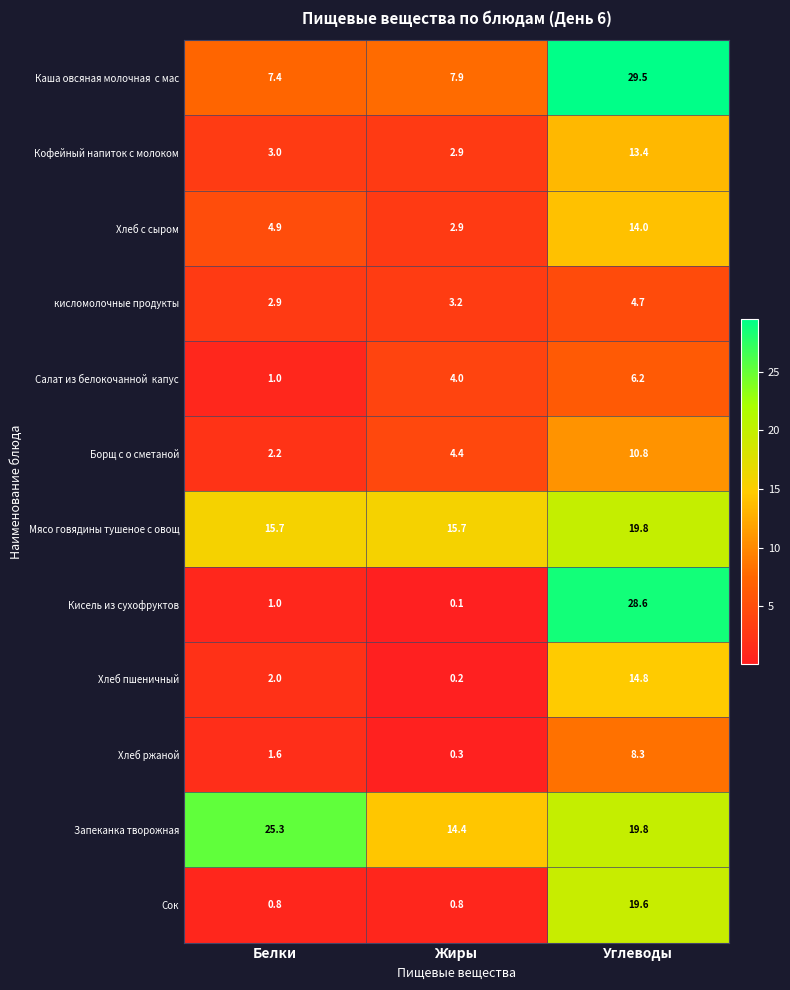

What is the total value across all series at Белки?

67.8